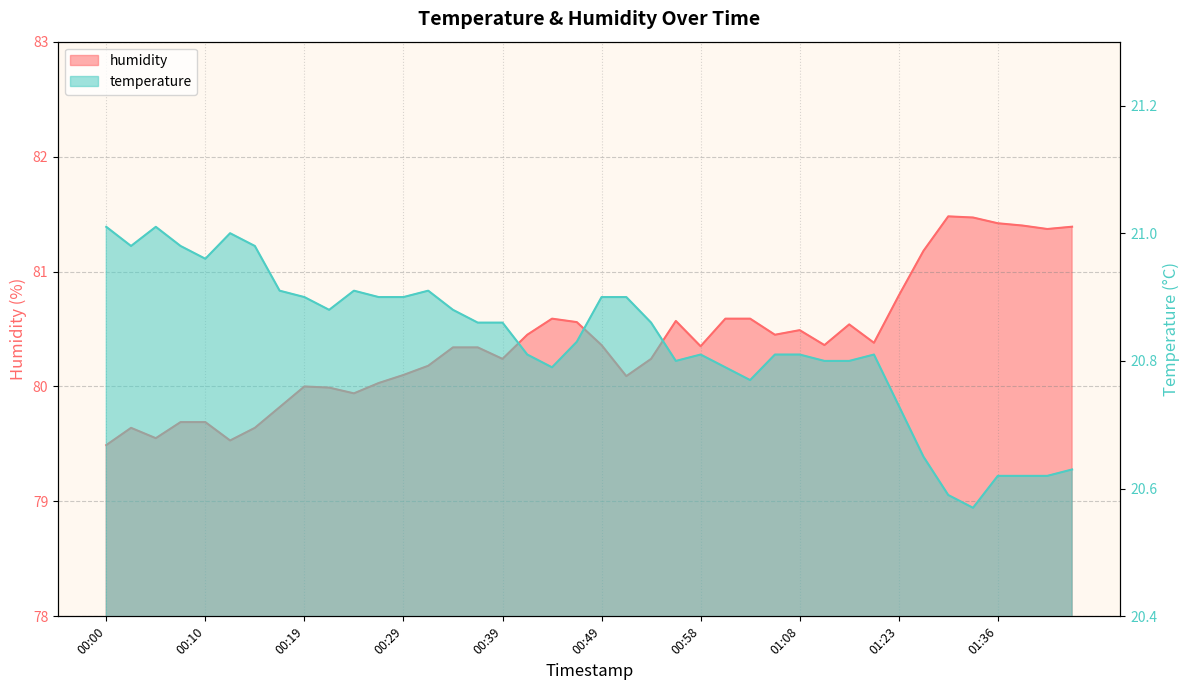

Rank the series at 00:19 from highest to lowest value.

humidity, temperature